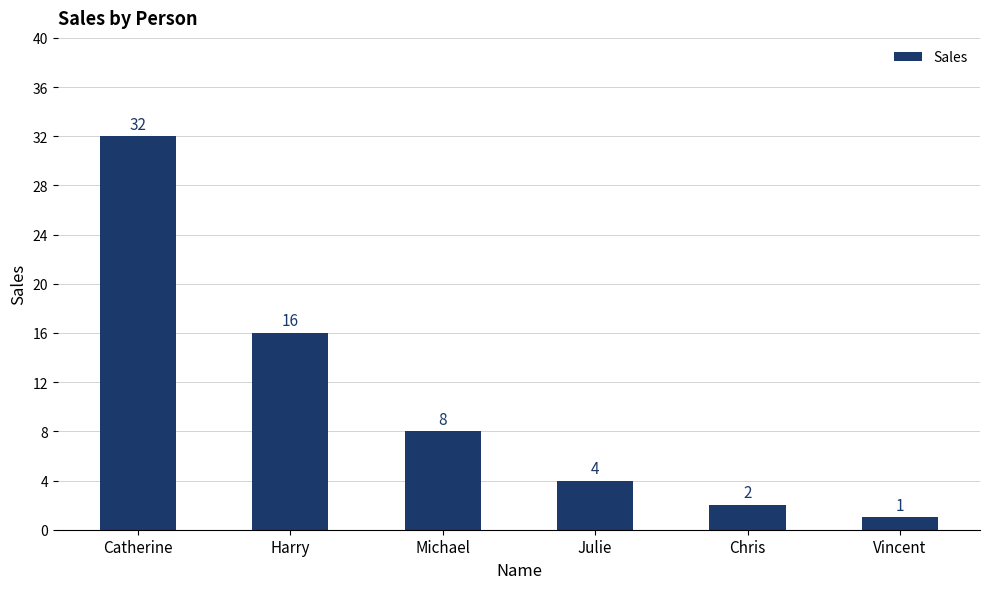

Which category has the highest value across all series?

Catherine